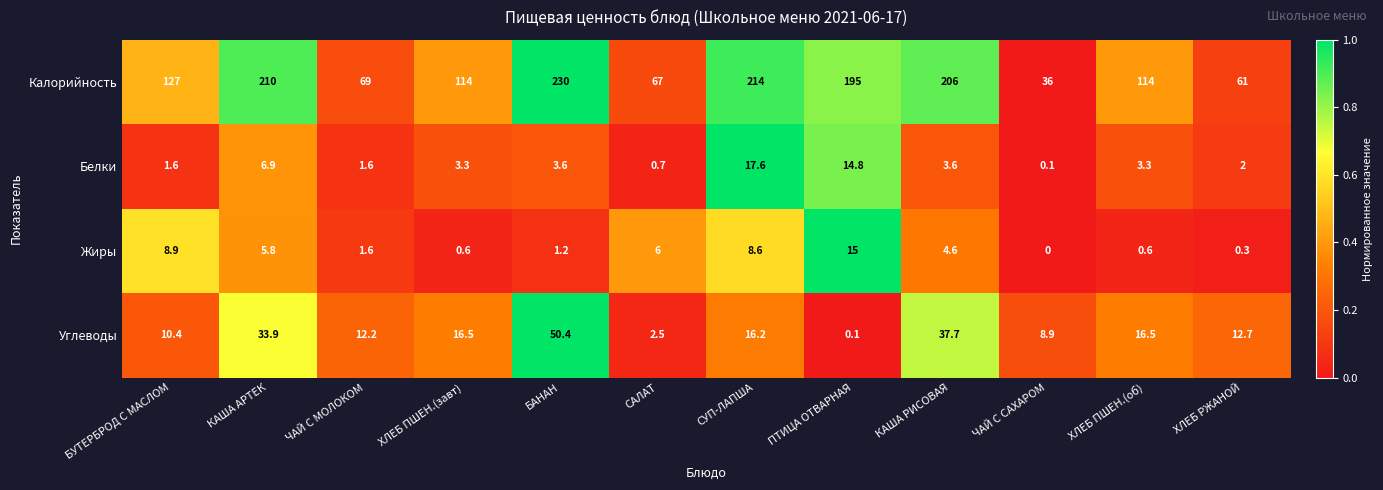

Which label corresponds to the smallest value in the chart?

ЧАЙ С САХАРОМ